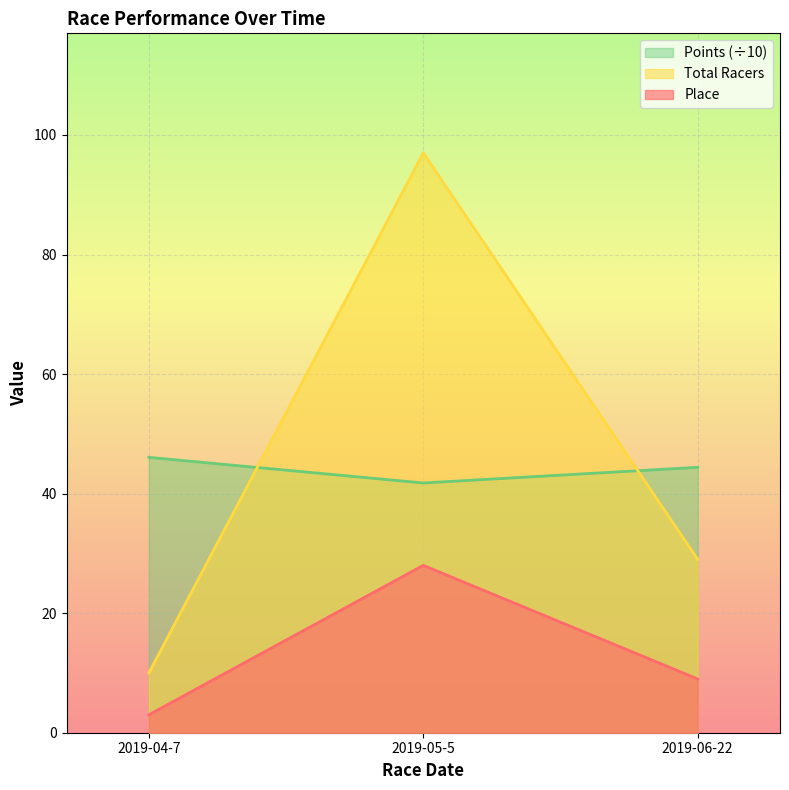

How many lines are shown in the chart?

3